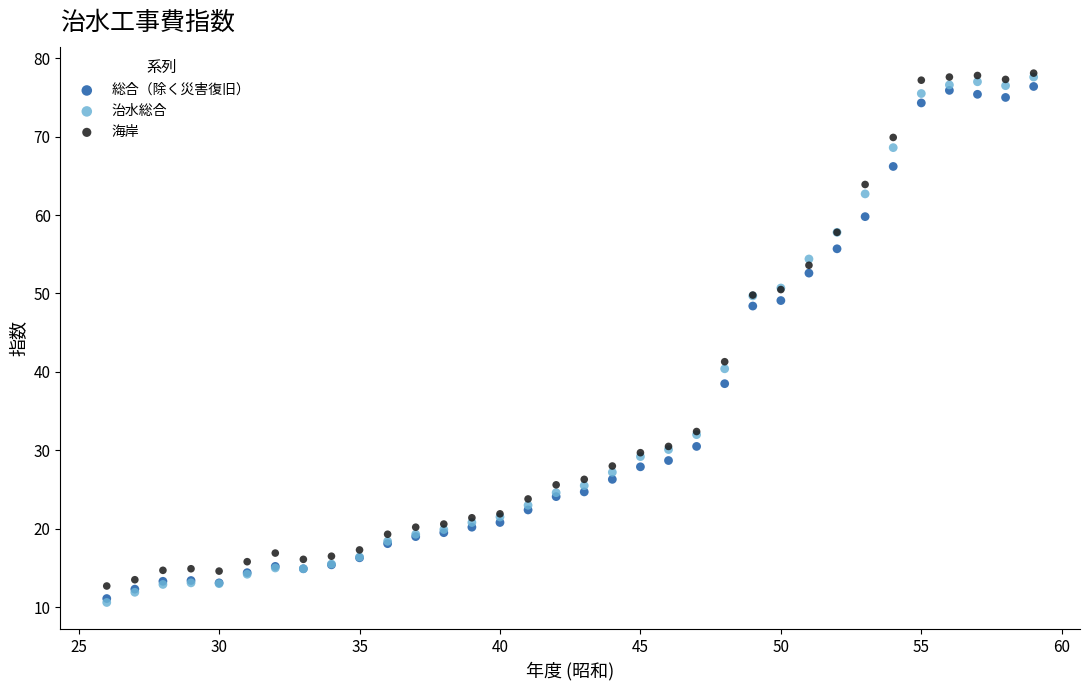

In the 治水総合 series, what Y value is closest to 44?

40.4